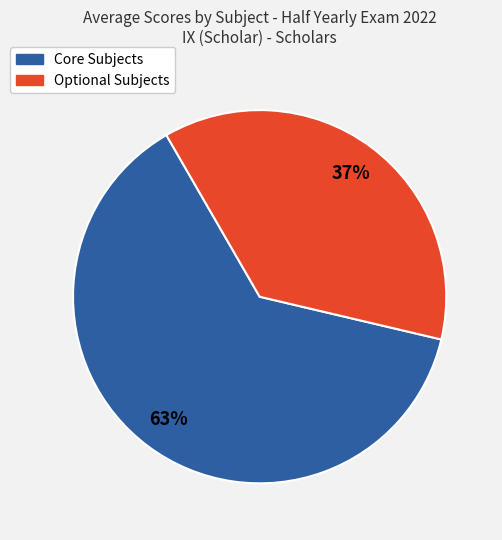

To the nearest percent, what is the average slice percentage?

50%